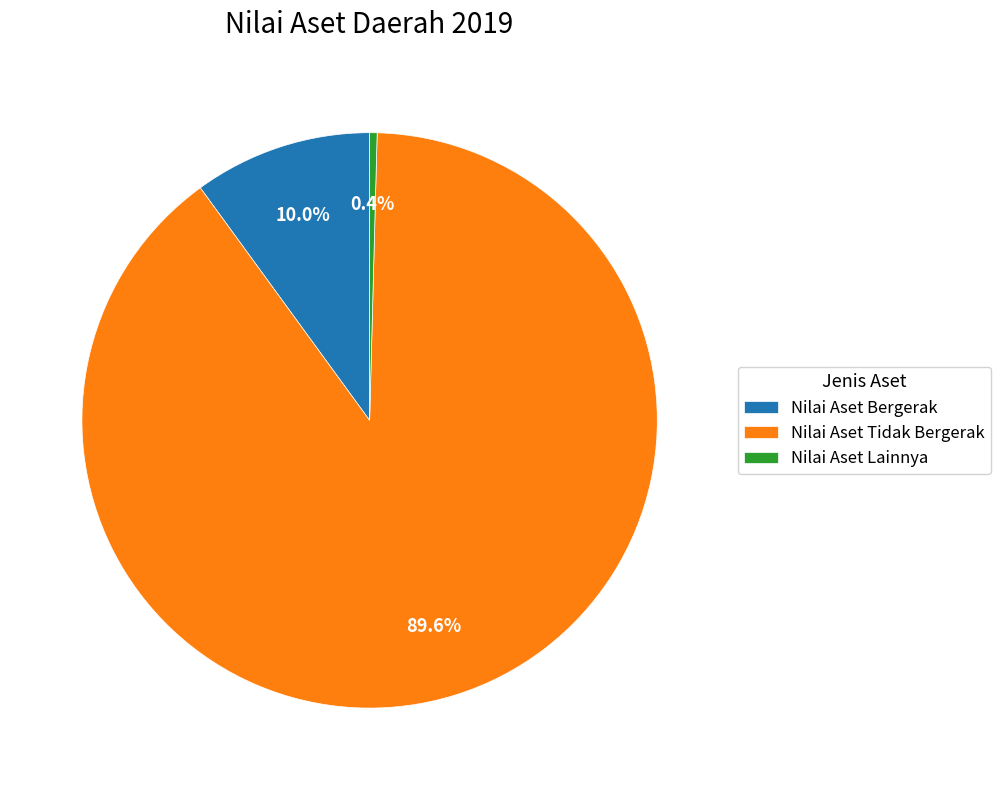

Which has a higher value, Nilai Aset Lainnya or Nilai Aset Bergerak?

Nilai Aset Bergerak